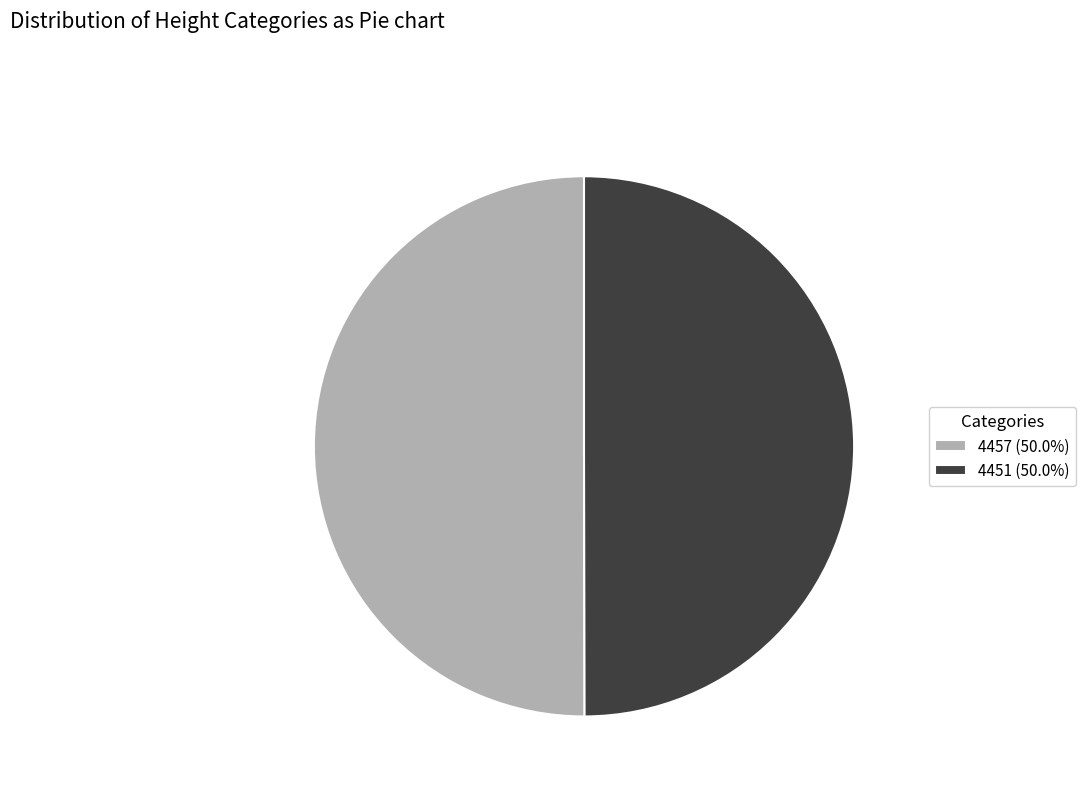

The 4451 slice represents 50% of the pie. True or false?

True